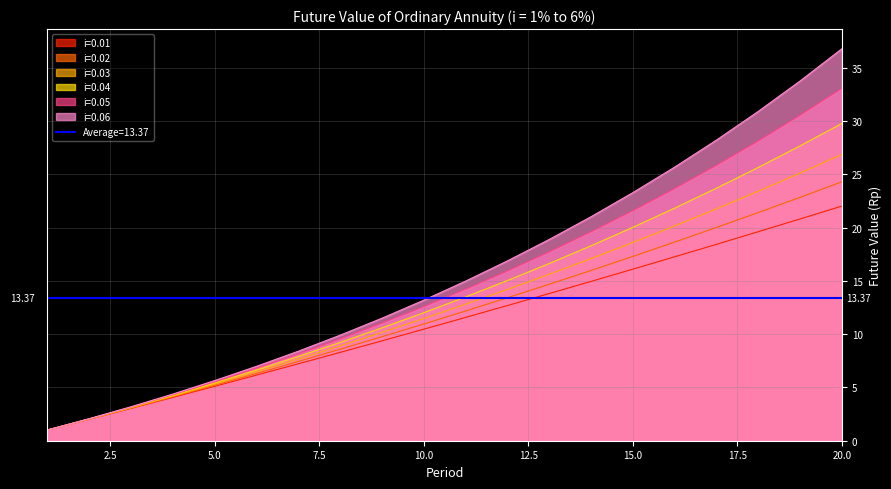

Between 3 and 12, which series saw the biggest shift?

0.06